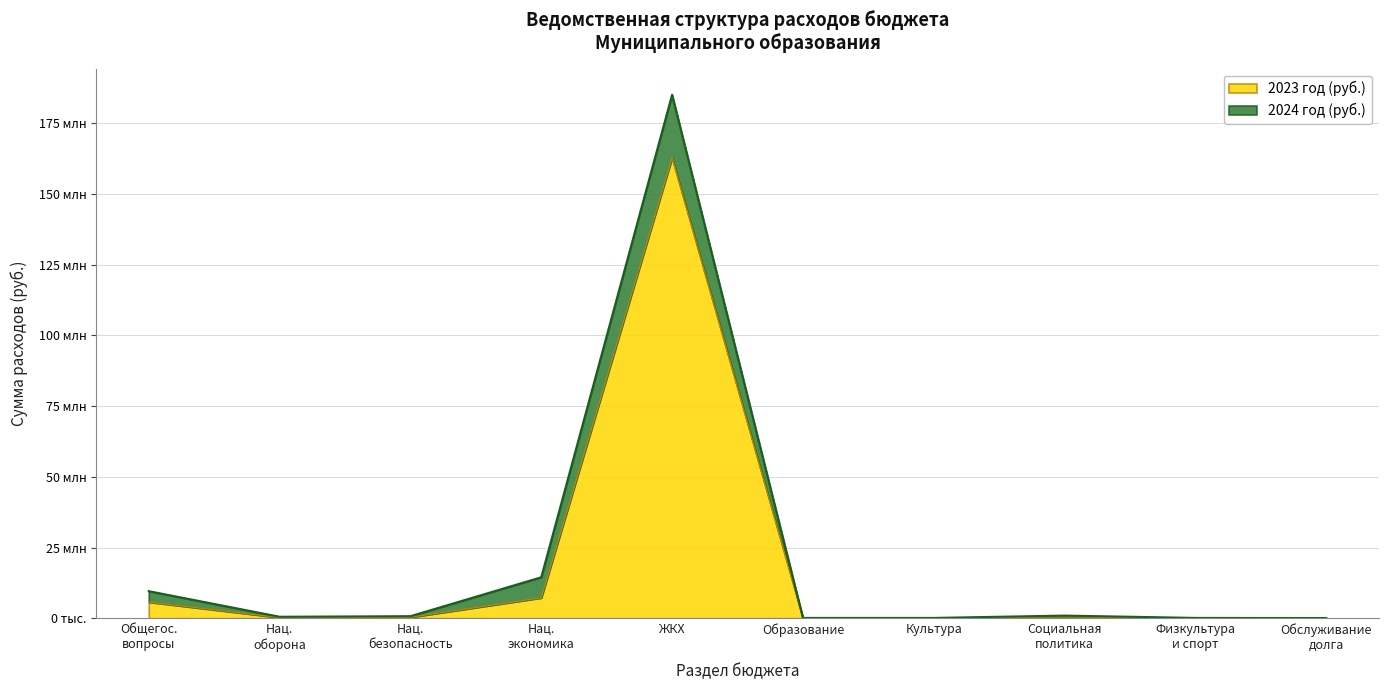

What is the smallest value displayed?

25000